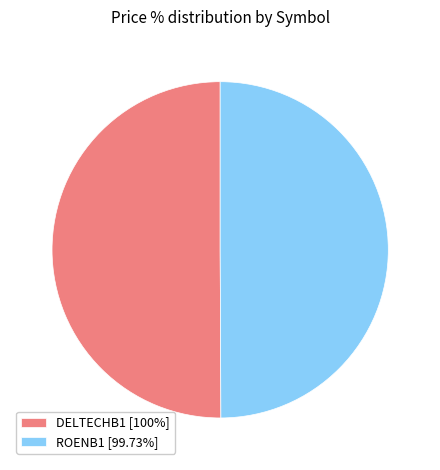

Do ROENB1 [99.73%] and DELTECHB1 [100%] together represent more than half of the pie?

Yes